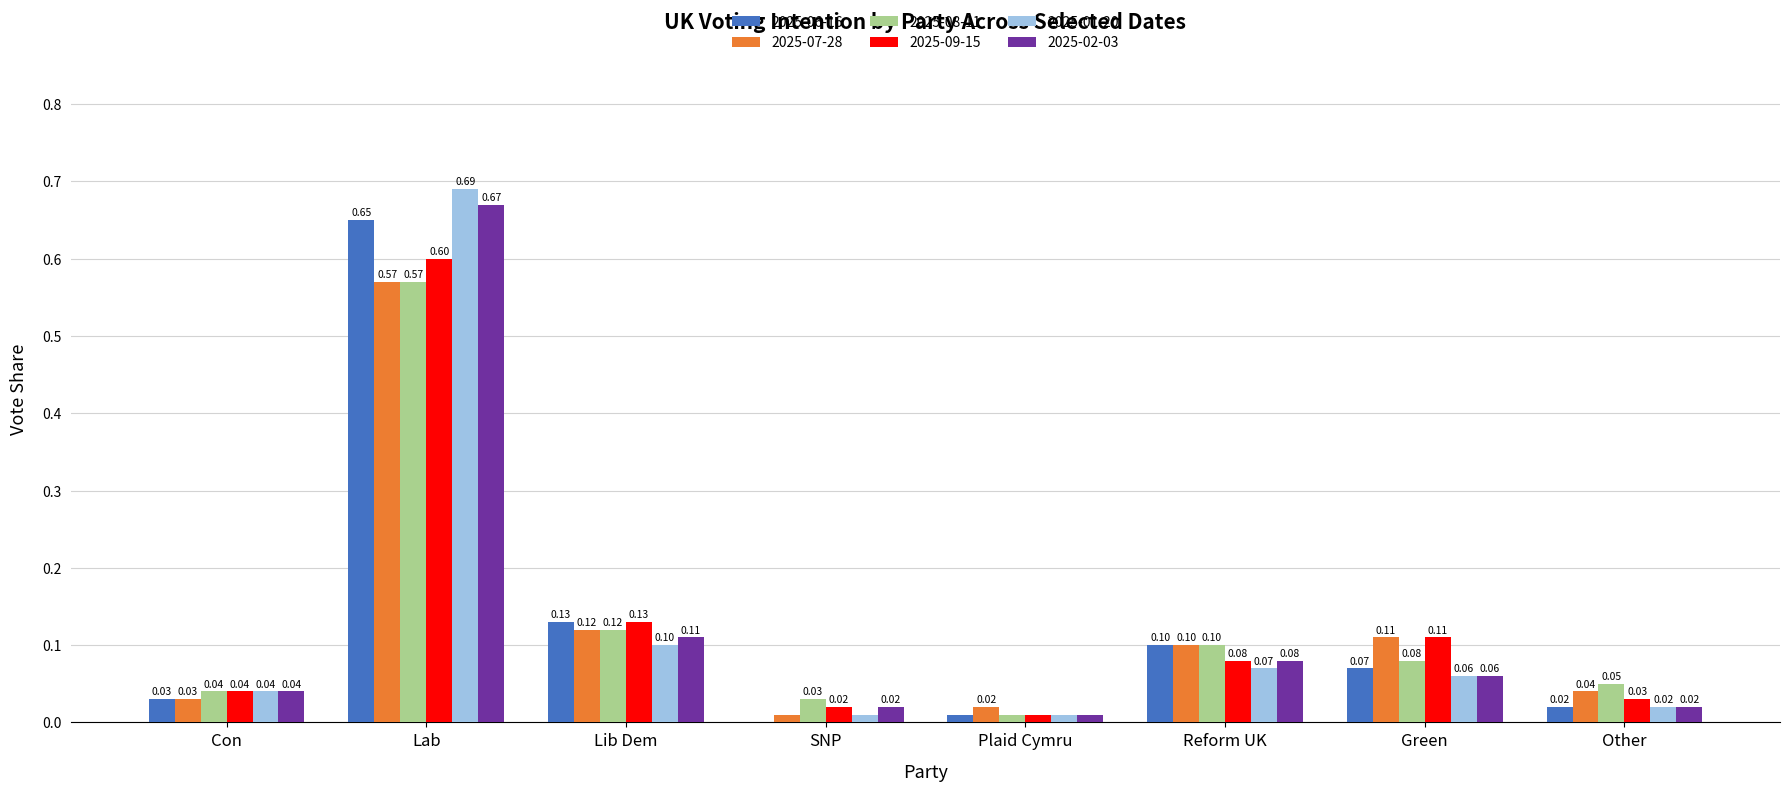

Which category has the highest value in the 2025-06-16 series?

Lab